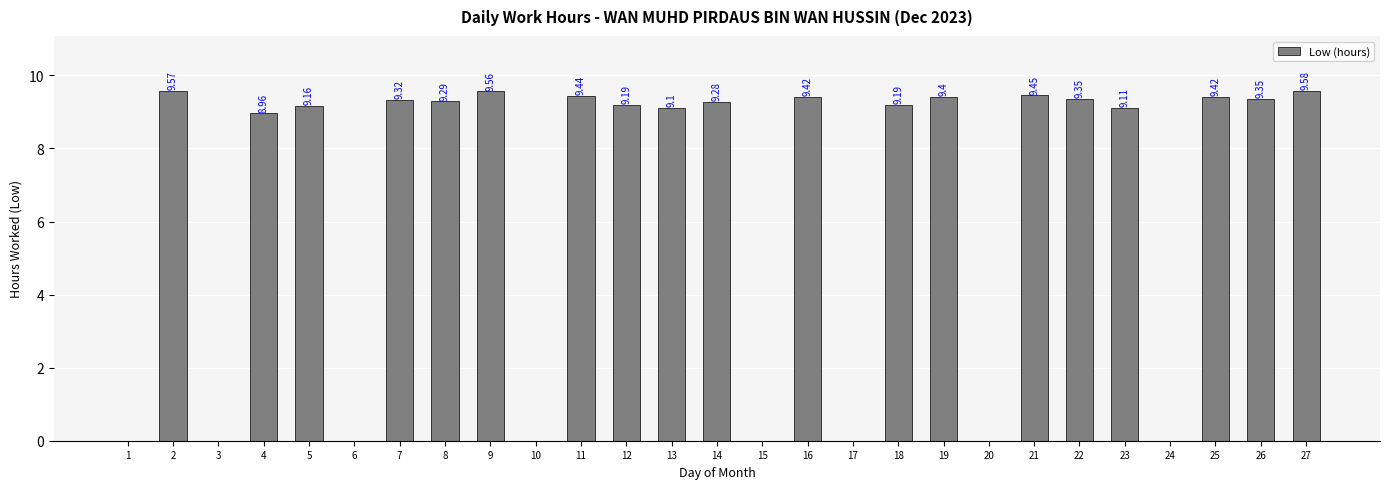

What is the ratio of the value at 11 to the value at 27?

1.0